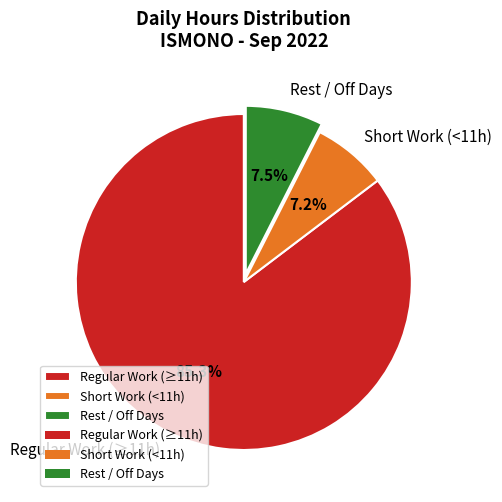

How many slices are in this pie chart?

3